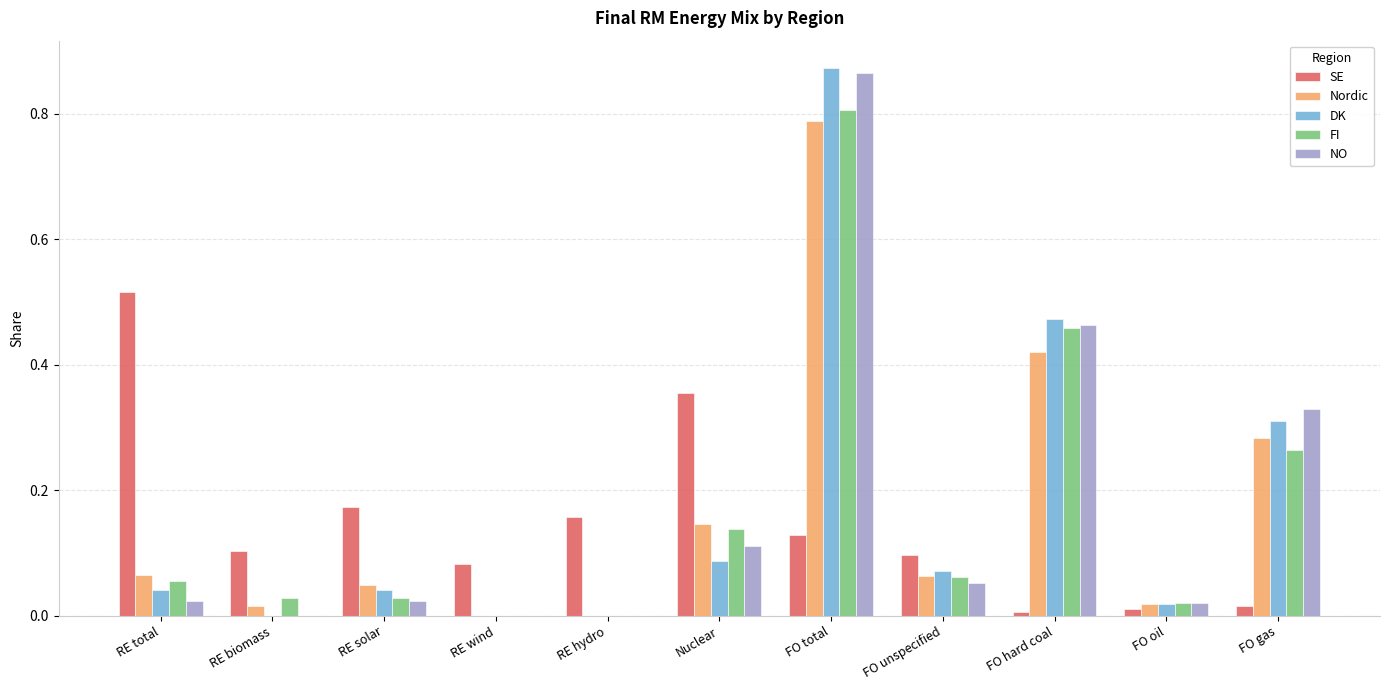

What is the sum of all Nordic values?

1.9